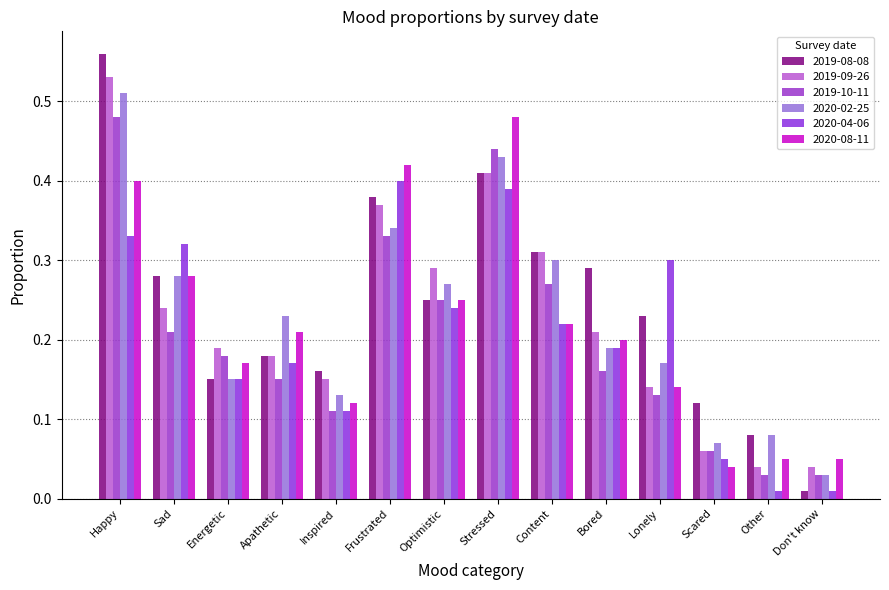

Which series has the widest spread of values?

2019-08-08